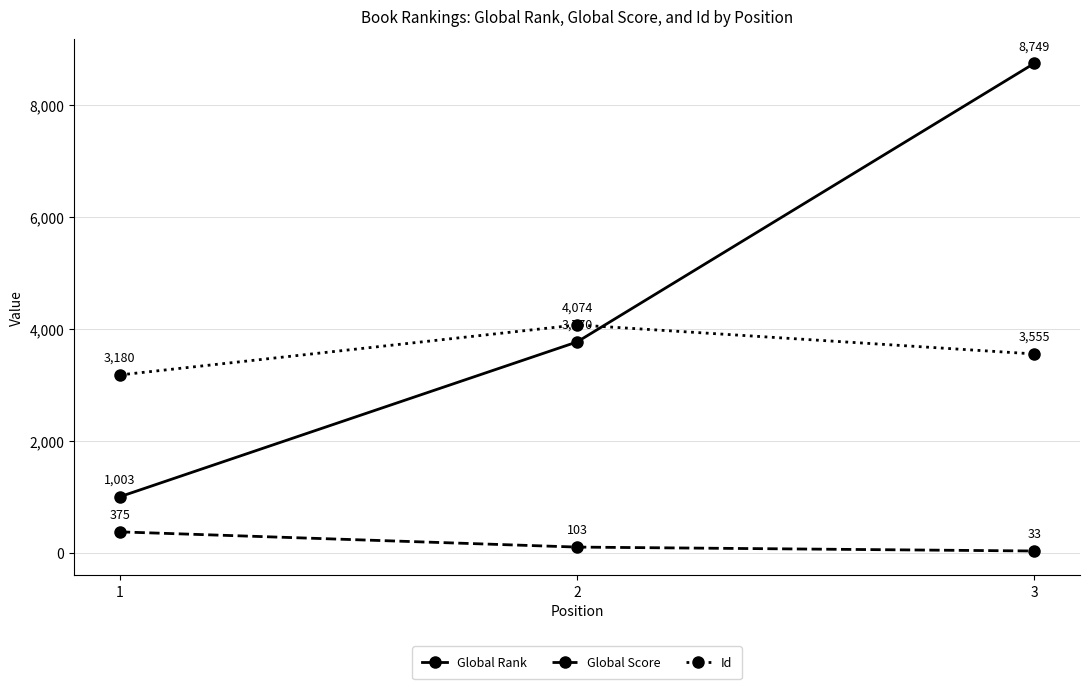

What is the sum of all Id values?

10809